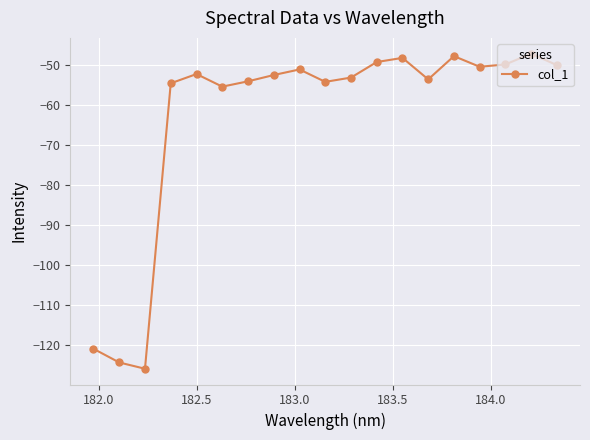

What is the sum of all values?

-1196.3